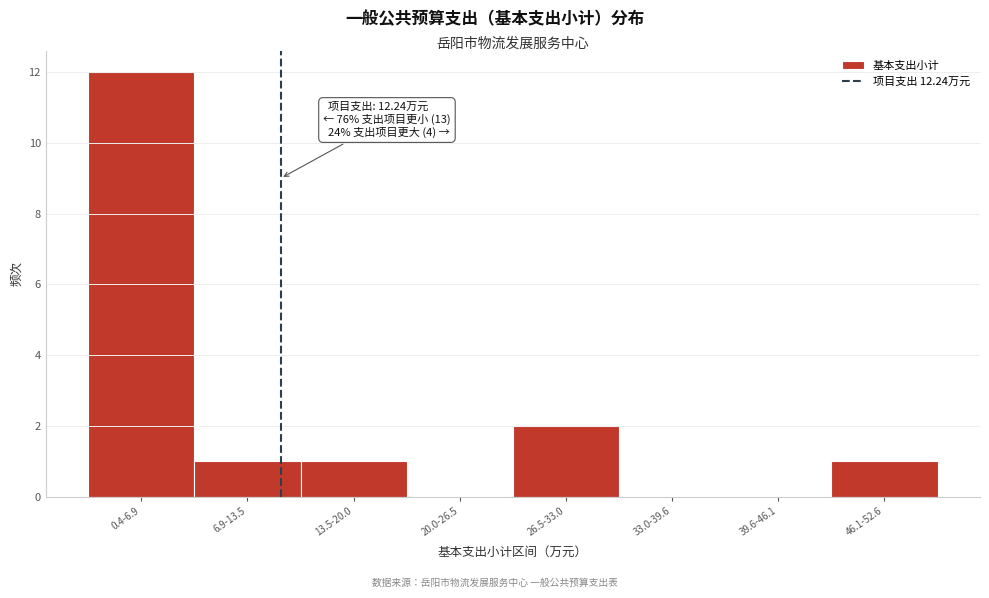

Reading left to right, what are all the values shown in this chart?

0.4-6.9=12	6.9-13.5=1	13.5-20.0=1	20.0-26.5=0	26.5-33.0=2	33.0-39.6=0	39.6-46.1=0	46.1-52.6=1